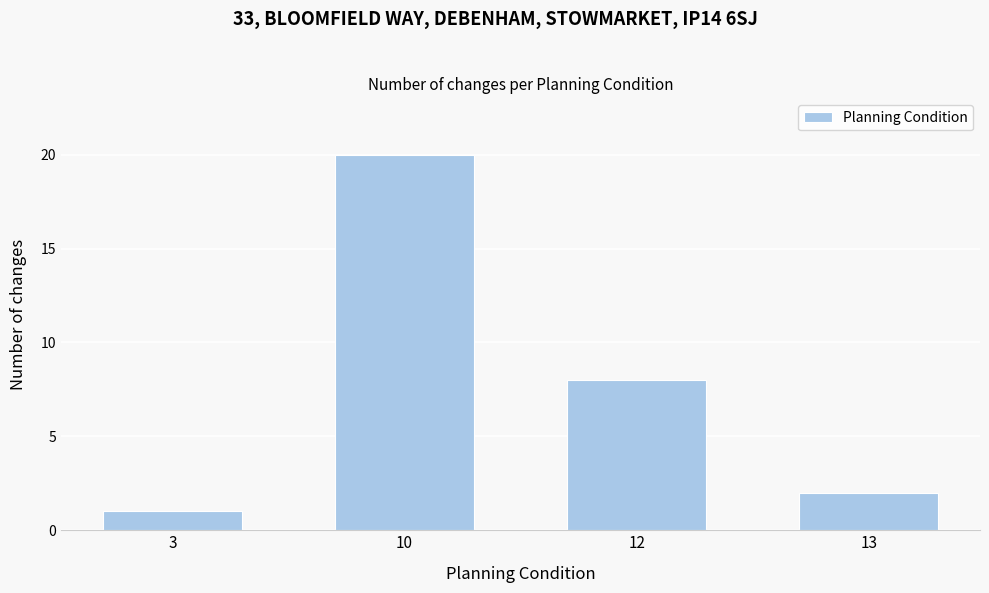

Reading left to right, transcribe all the data shown in this chart.

1	20	8	2